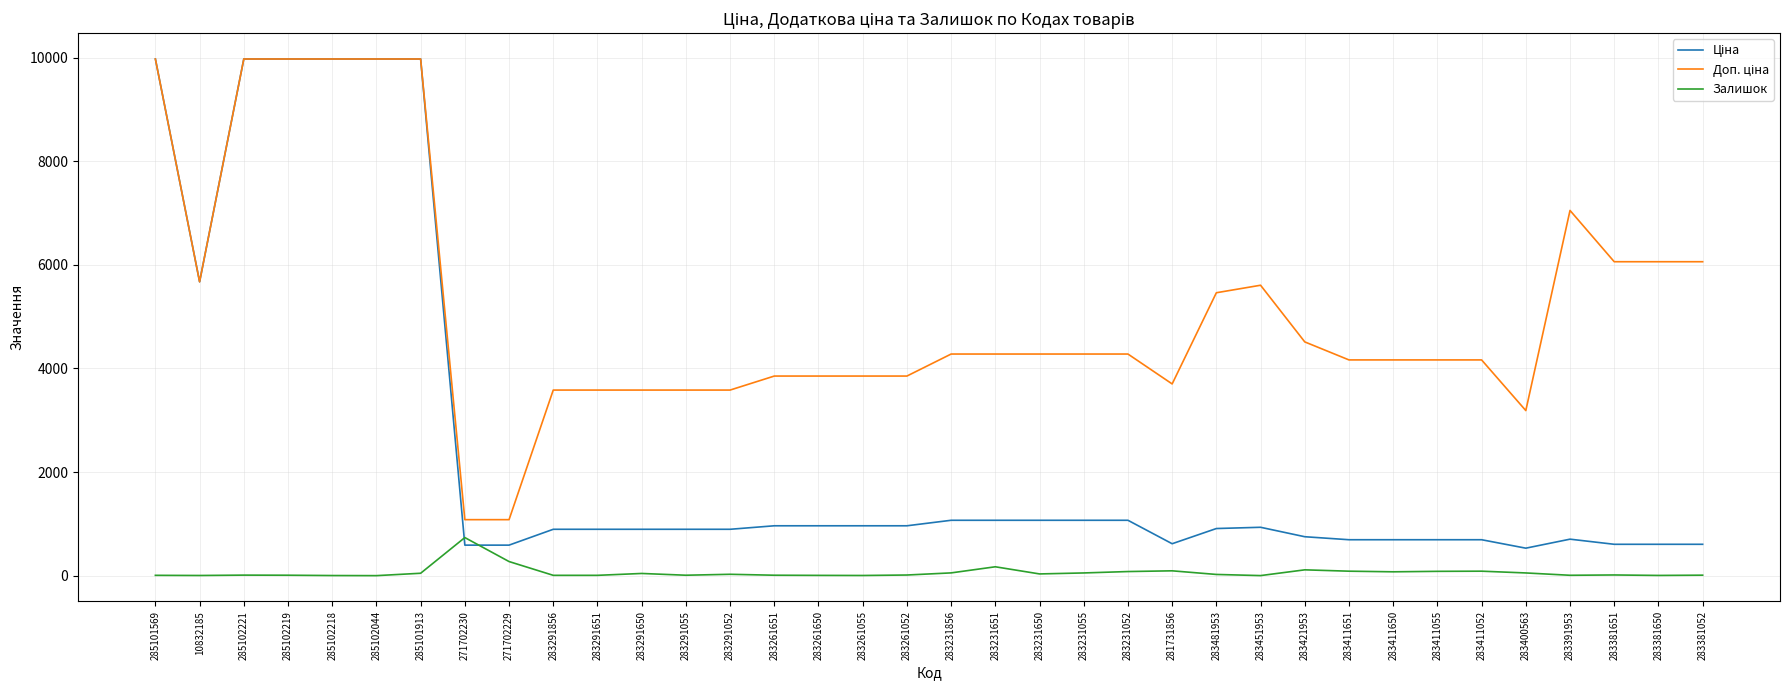

At which label does Залишок reach its peak?

271702230